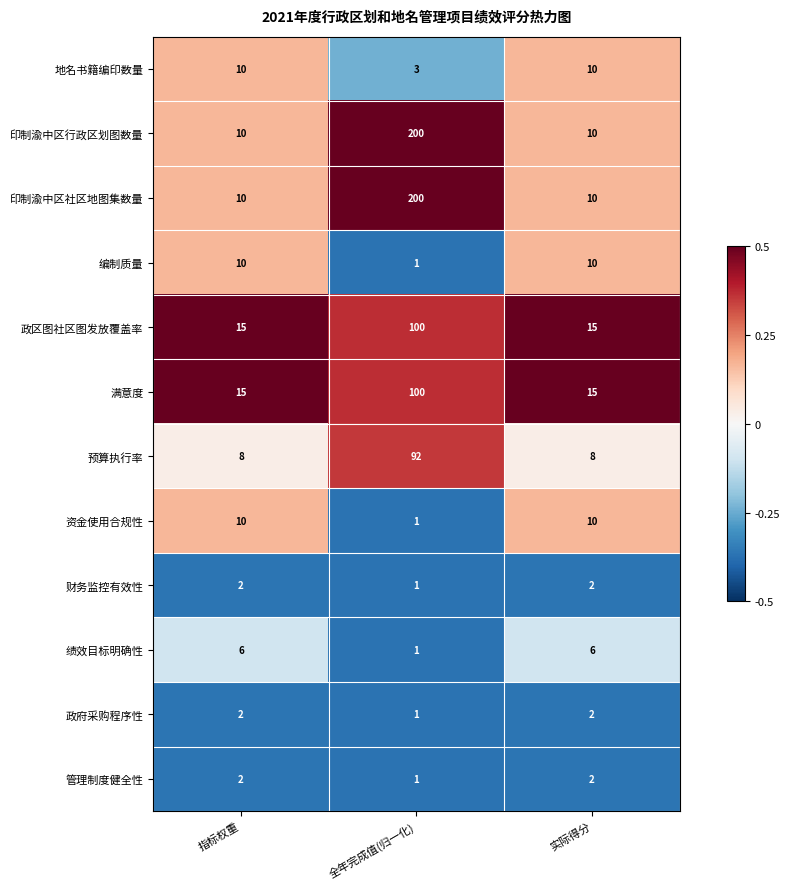

What is the difference between the maximum and minimum values in the 印制渝中区社区地图集数量 series?

190